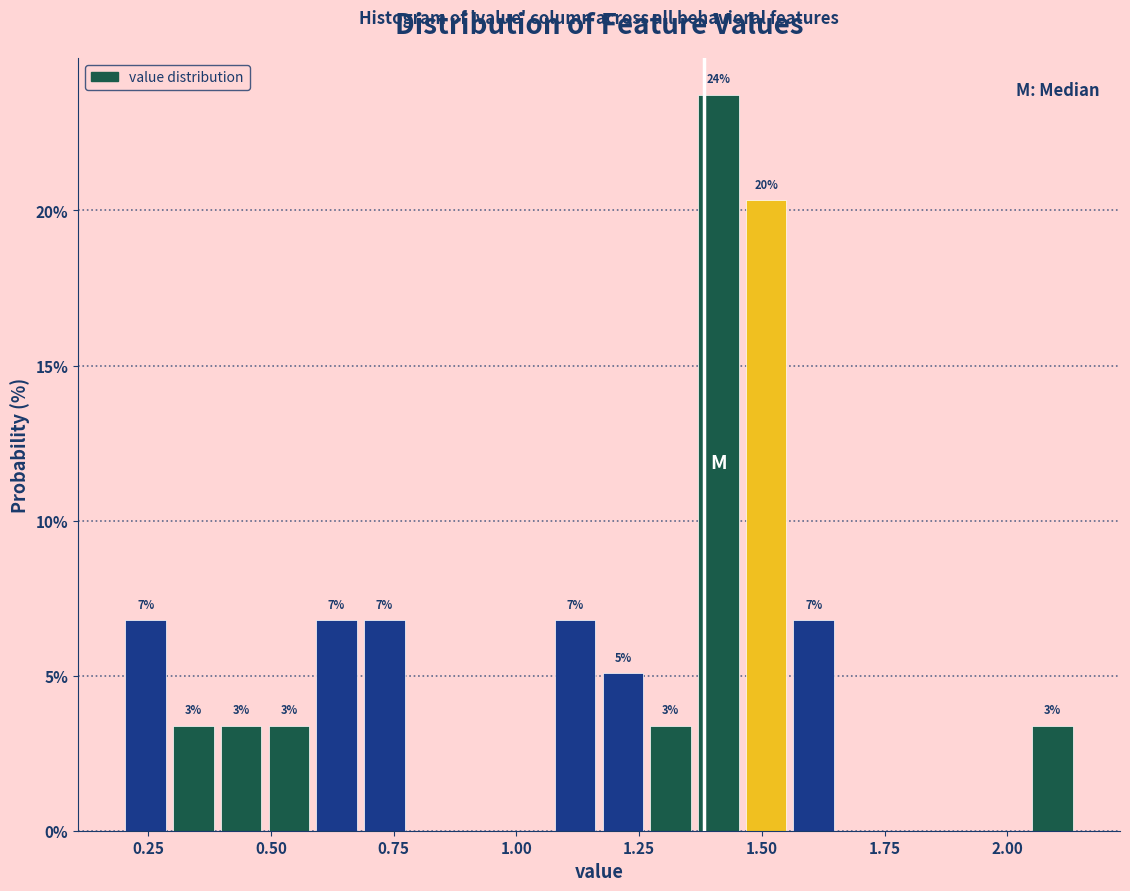

Around what value on the x-axis is the tallest bar? Give the approximate position of its centre, as read against the axis.

1.40